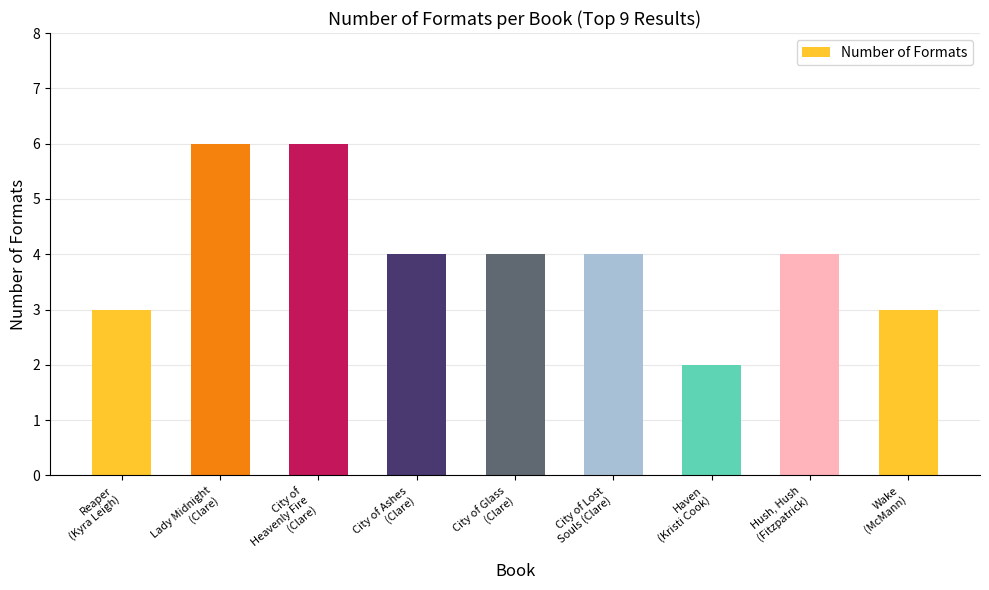

What is the change in value from City of
Heavenly Fire
(Clare) to City of Ashes
(Clare)?

-2